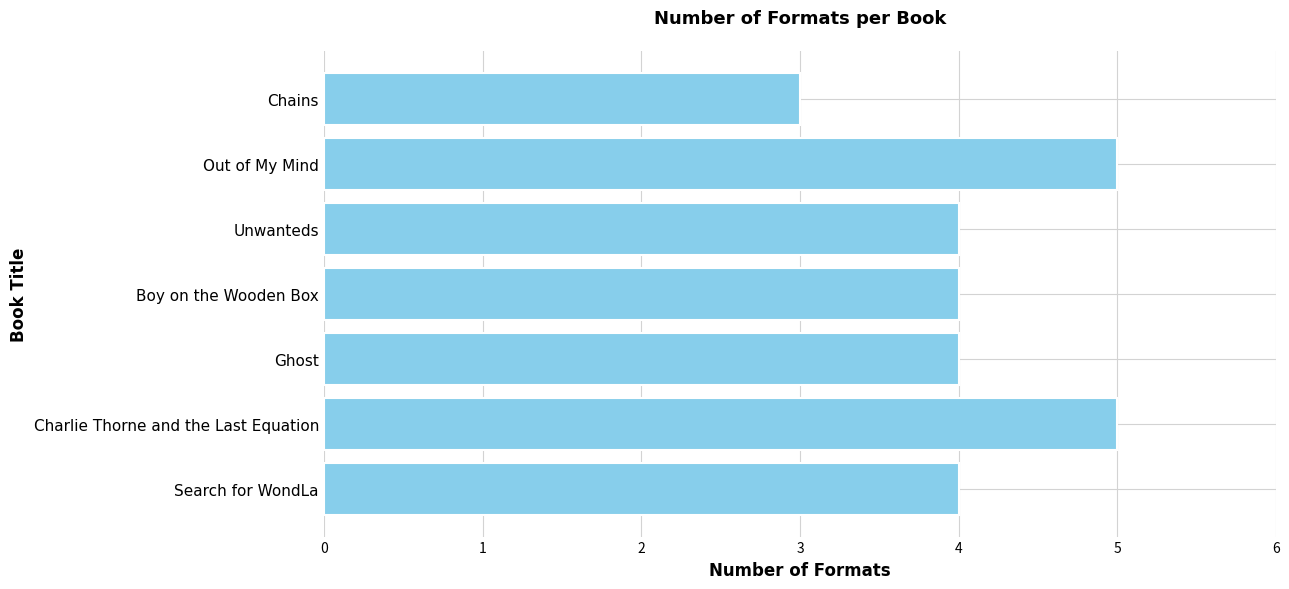

What is the maximum value shown in the chart?

5